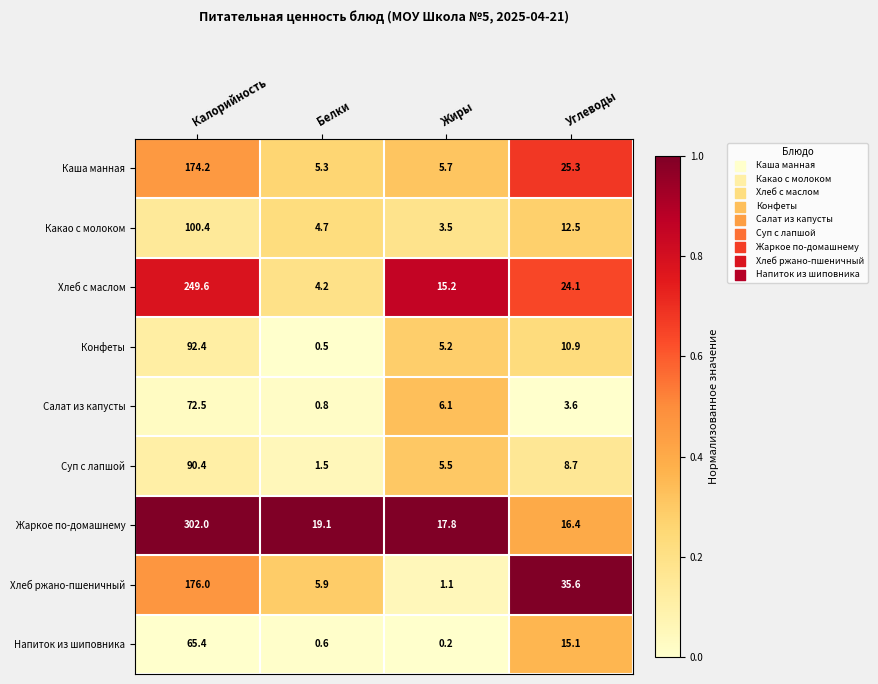

The Конфеты series shows 6.8 at Жиры. True or false?

False